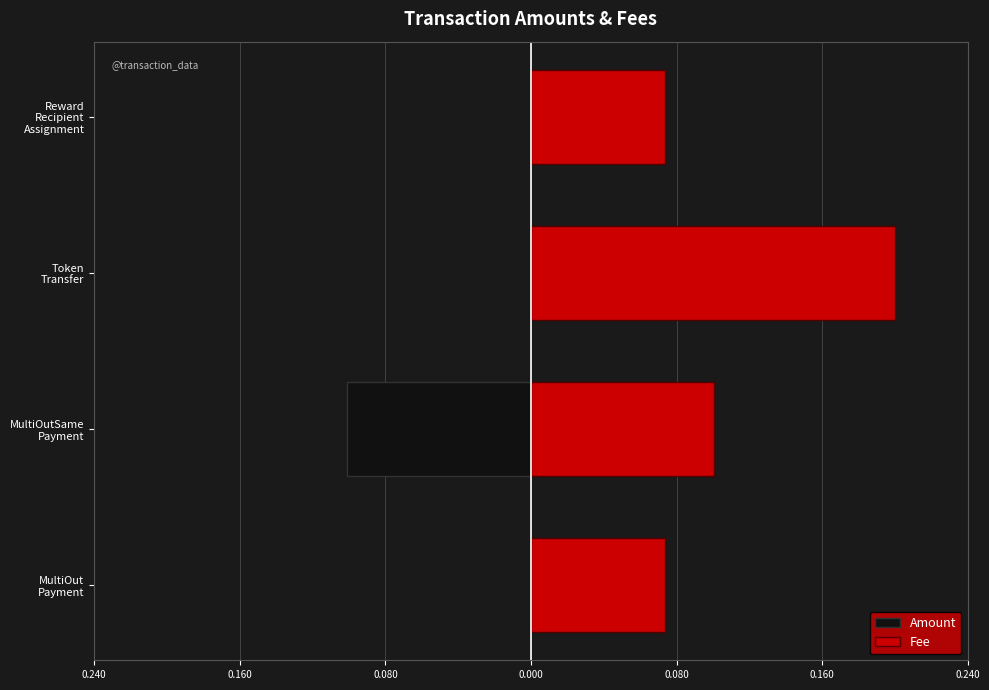

List the series in order of their peak value, highest first.

Fee, Amount